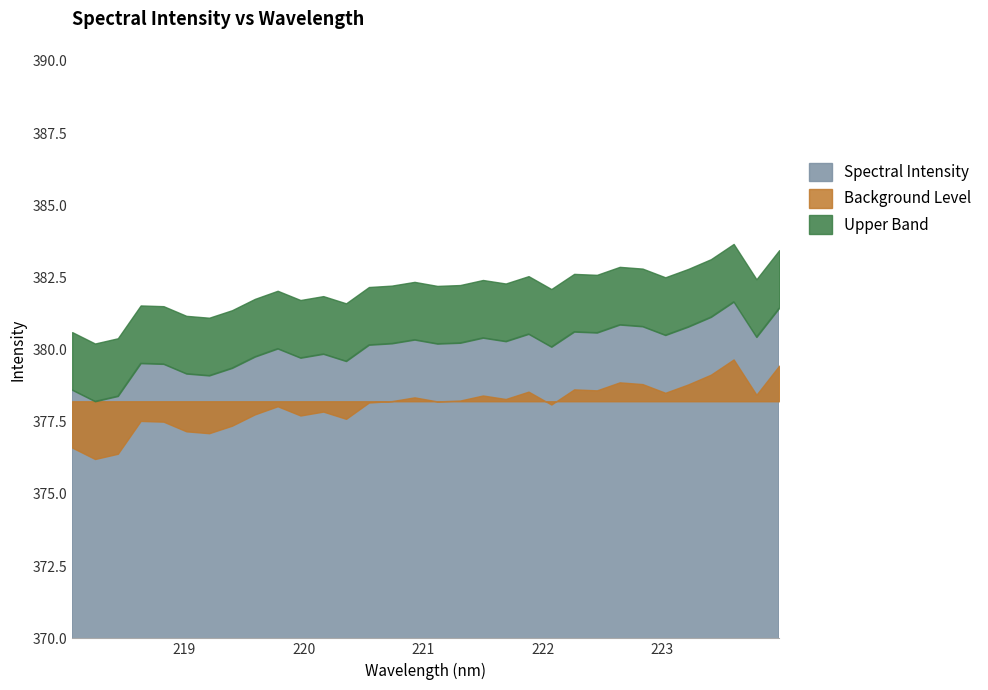

What is the value of the 24th point from the left?

380.6